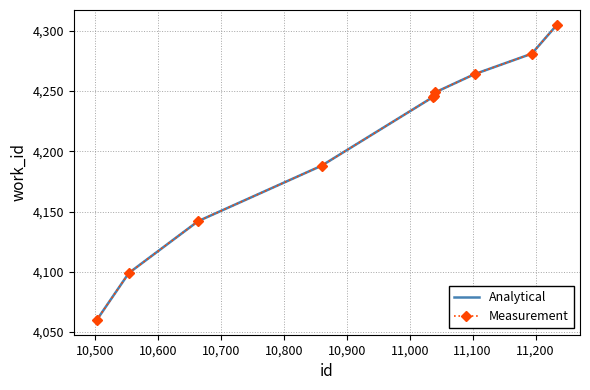

What is the label of the 7th point from the right?

10,700